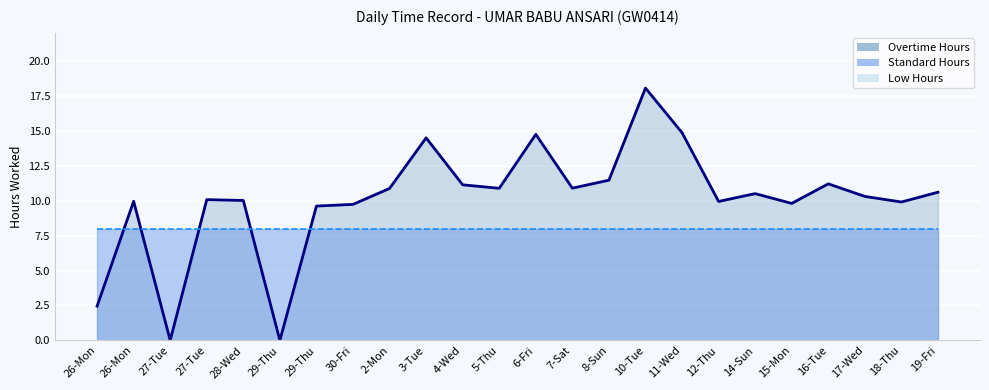

What is the total value across all series at 30-Fri?

17.7